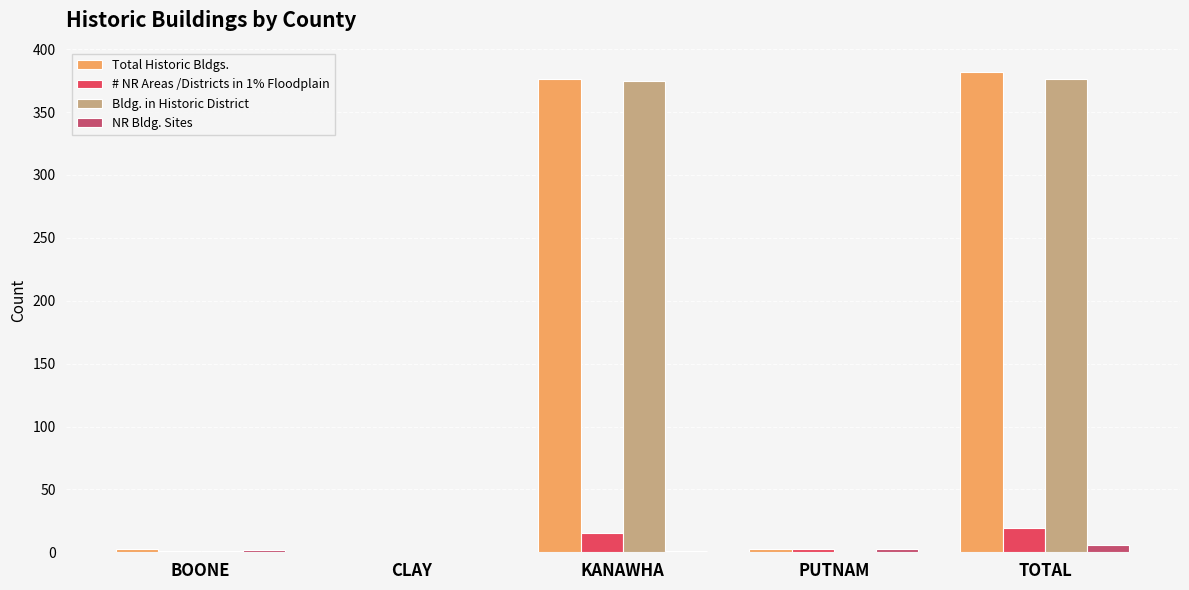

What is the sum of all NR Bldg. Sites values?

12